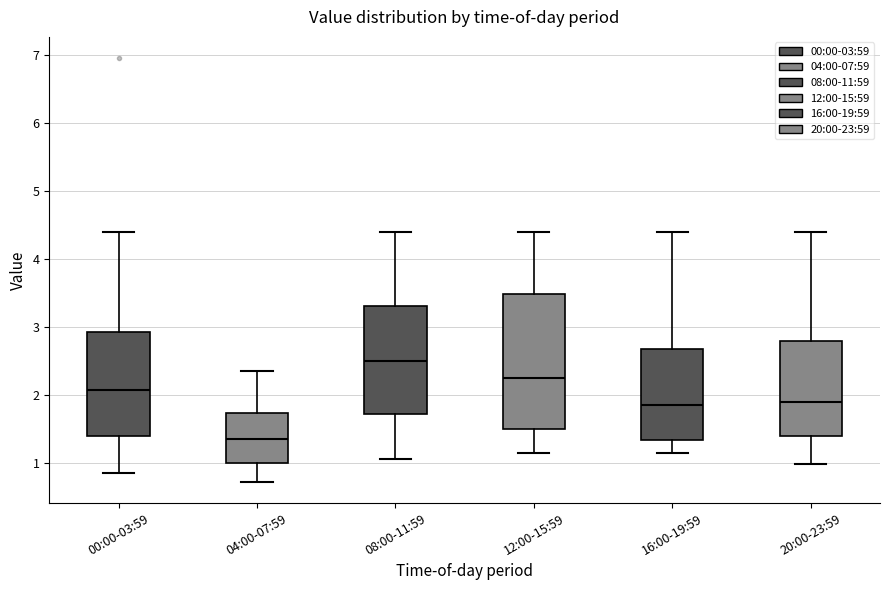

Which box is the tallest, from its lower edge to its upper edge?

12:00-15:59